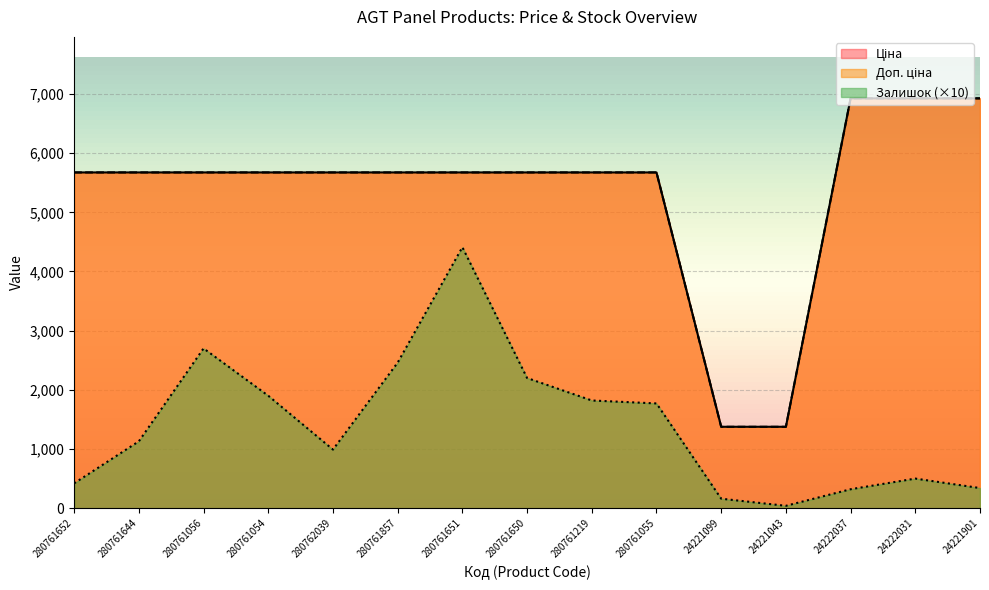

Rank the categories by Залишок value from highest to lowest.

280761651, 280761056, 280761857, 280761650, 280761054, 280761219, 280761055, 280761644, 280762039, 24222031, 280761652, 24221901, 24222037, 24221099, 24221043